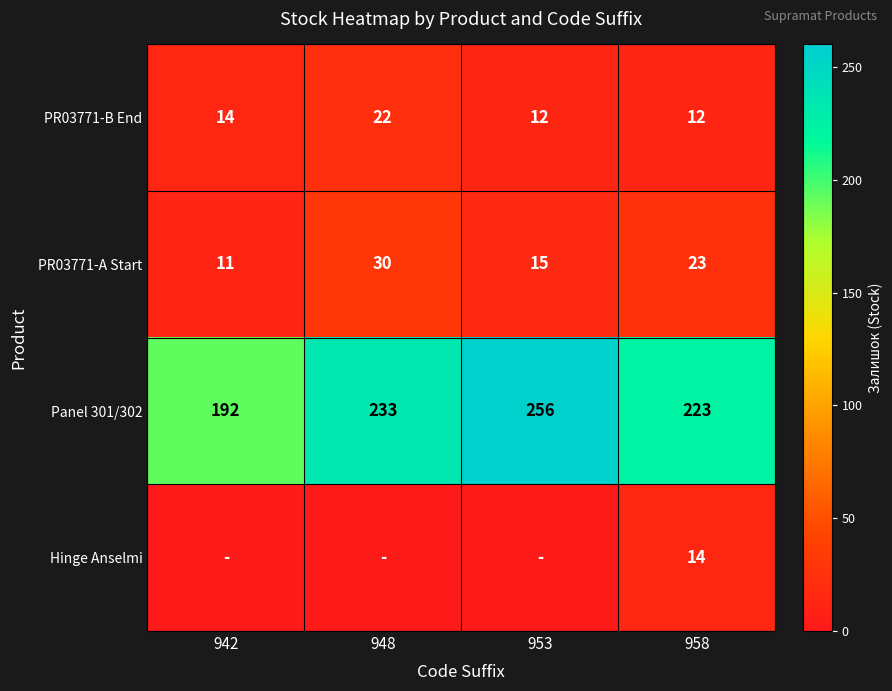

How many PR03771-A Start values are between 15 and 30?

3